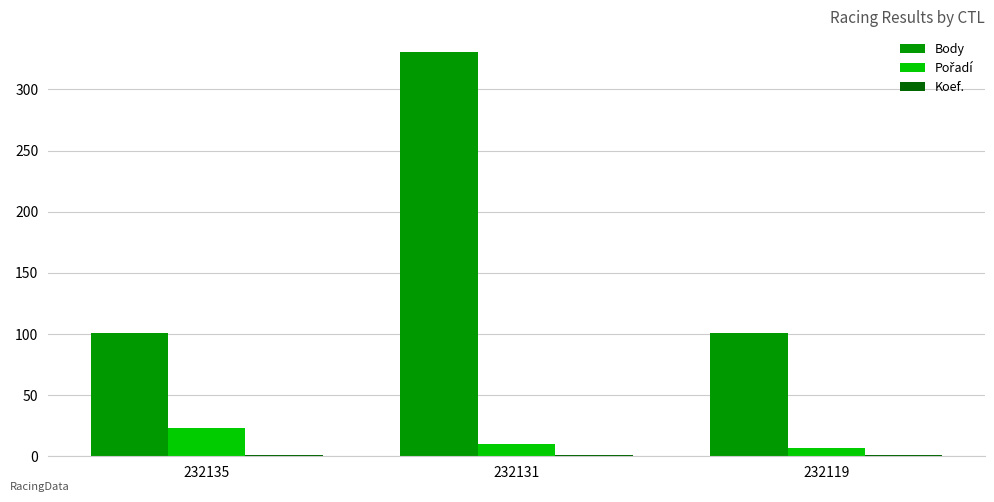

Which series changed the most between 232135 and 232131?

Body